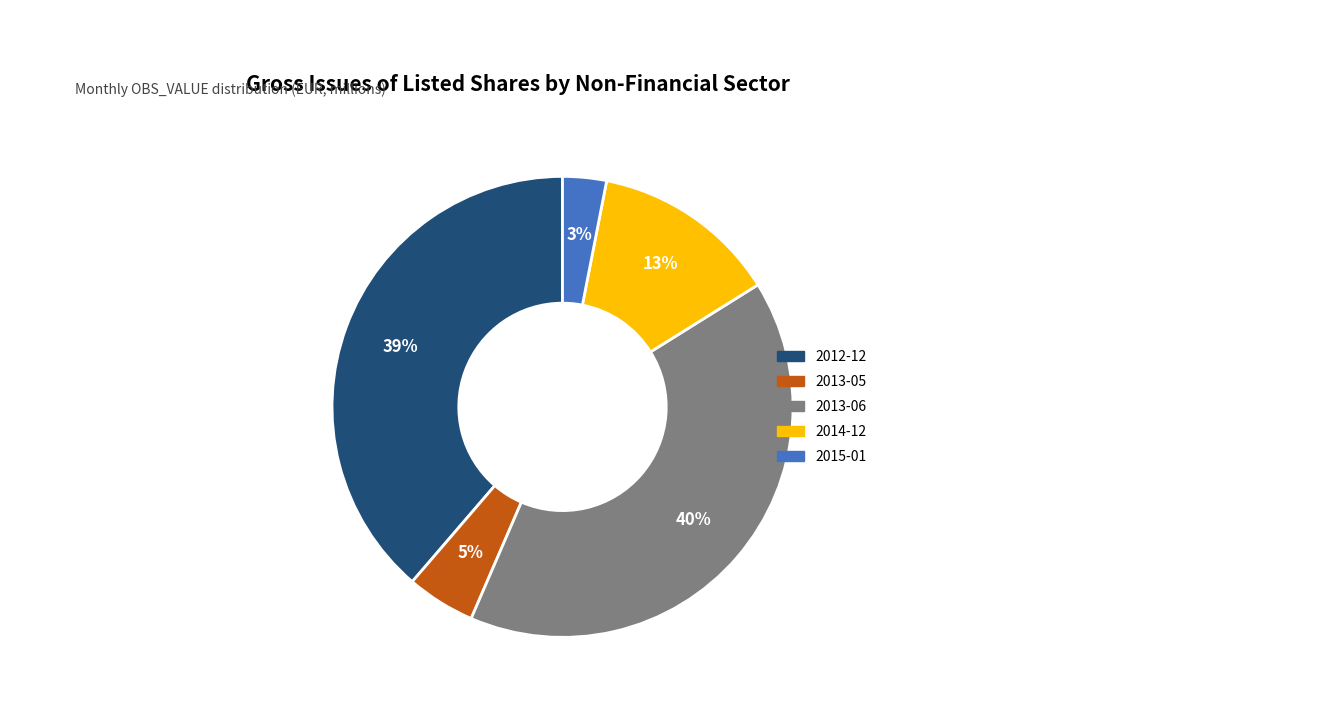

Is there any slice that represents more than half of the pie?

No